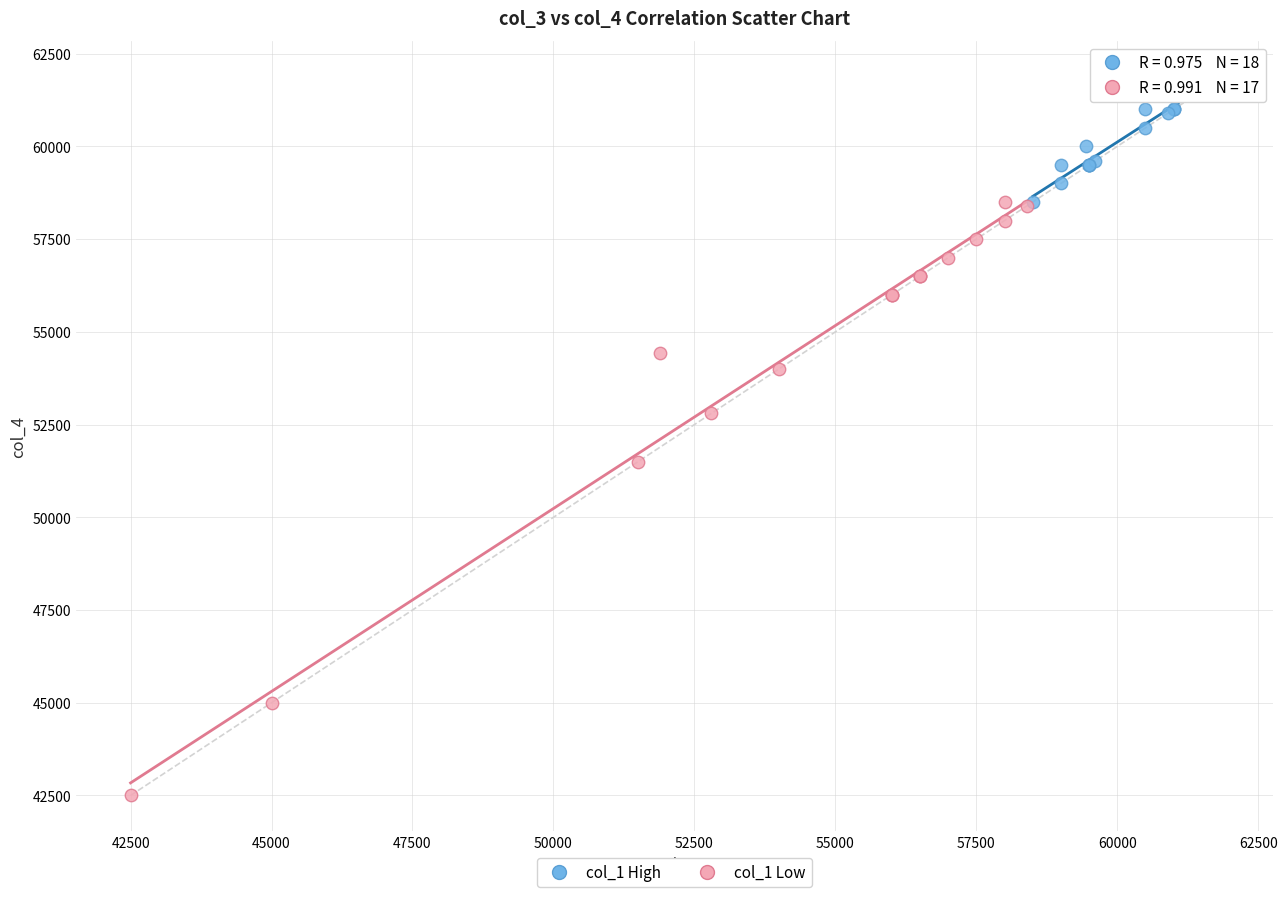

Which series reaches the minimum Y coordinate?

col_1 Low